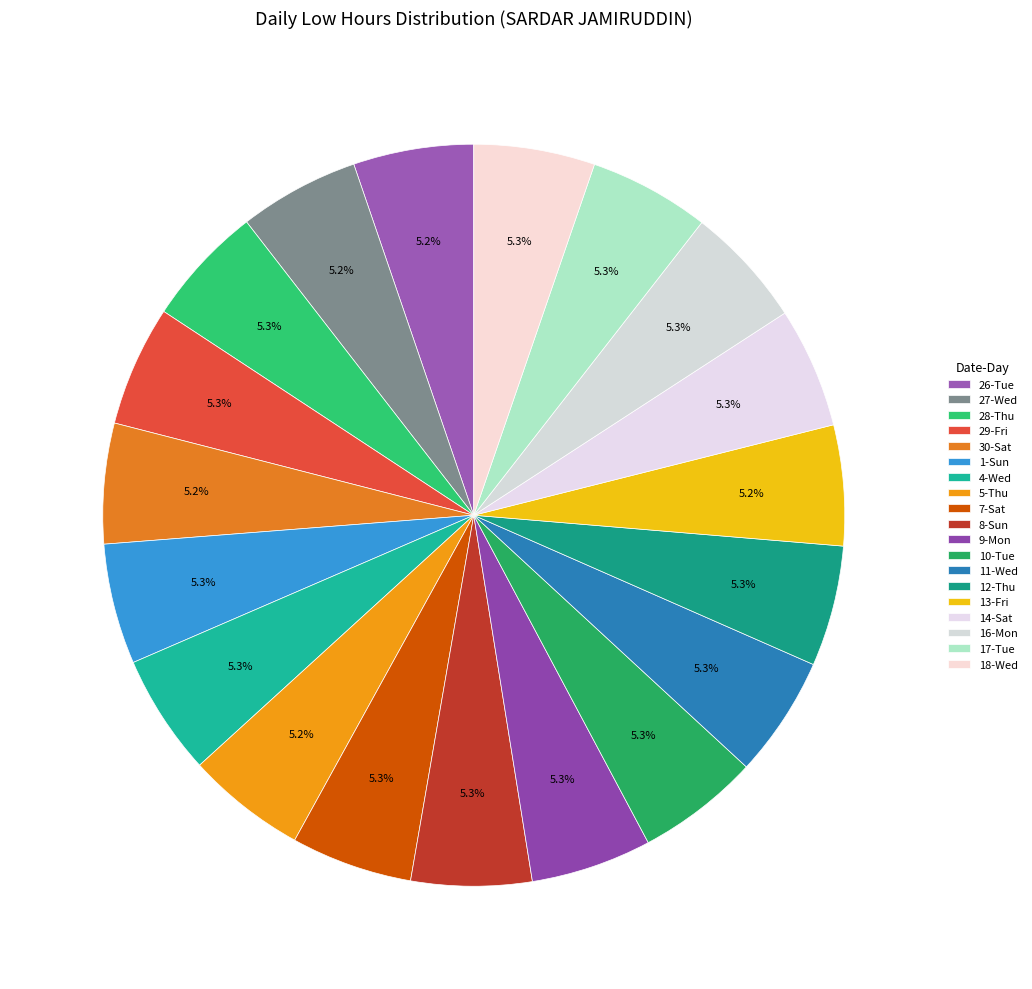

Count the number of slices in the pie.

19